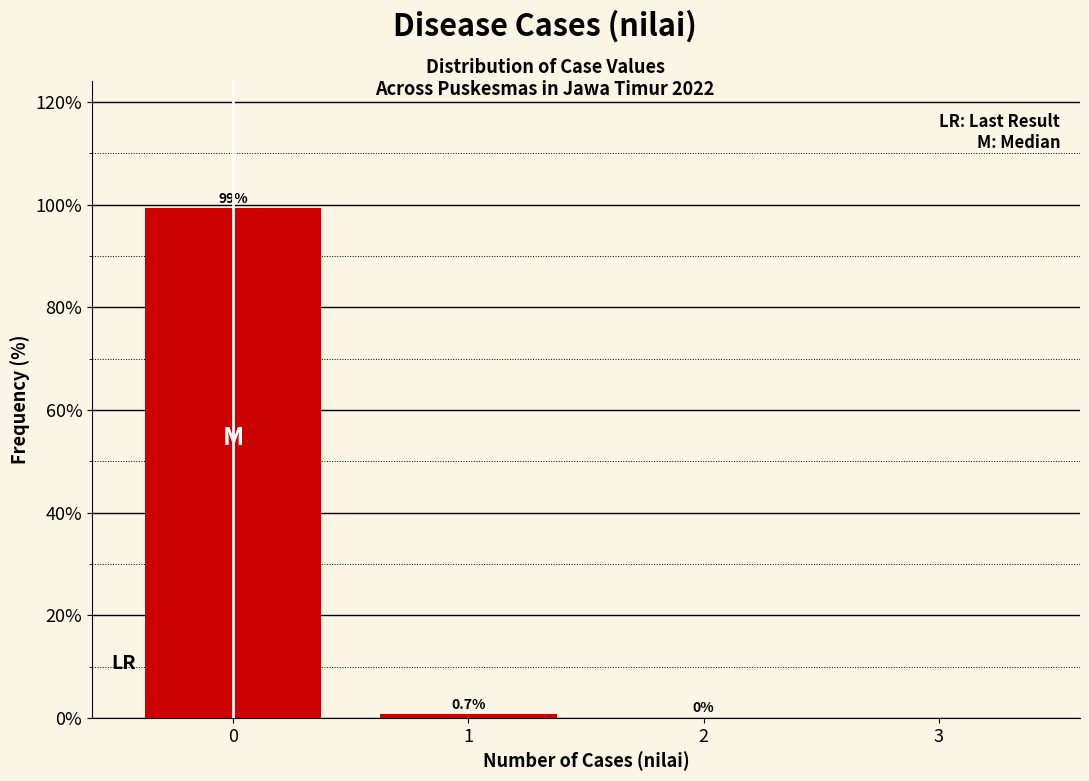

Reading left to right, transcribe all the data shown in this chart.

0=99.3	1=0.7	2=0.0